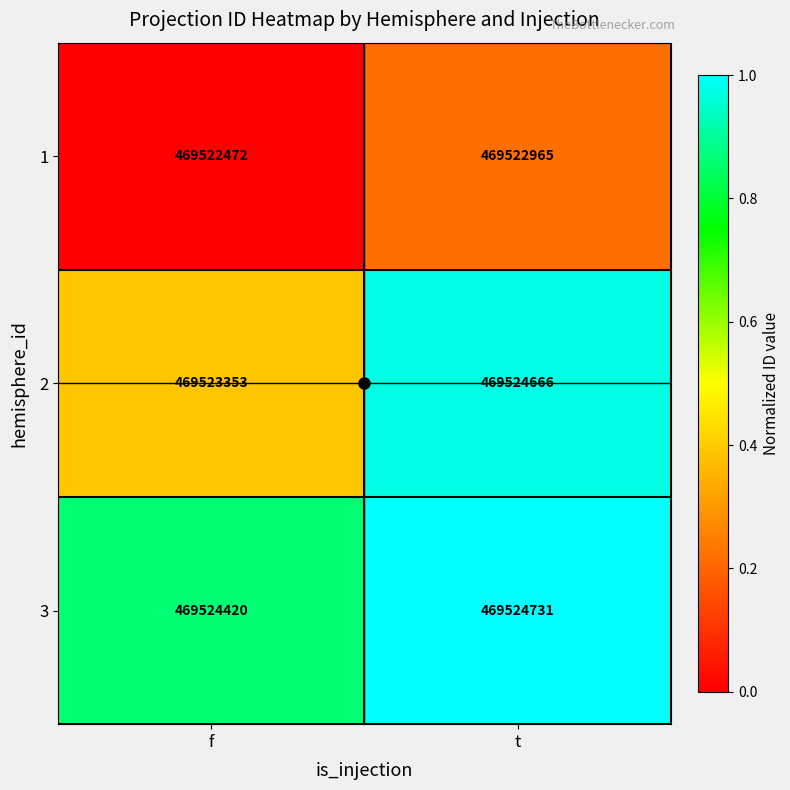

What value does the 2 series have at f, to the nearest 10?

469523350